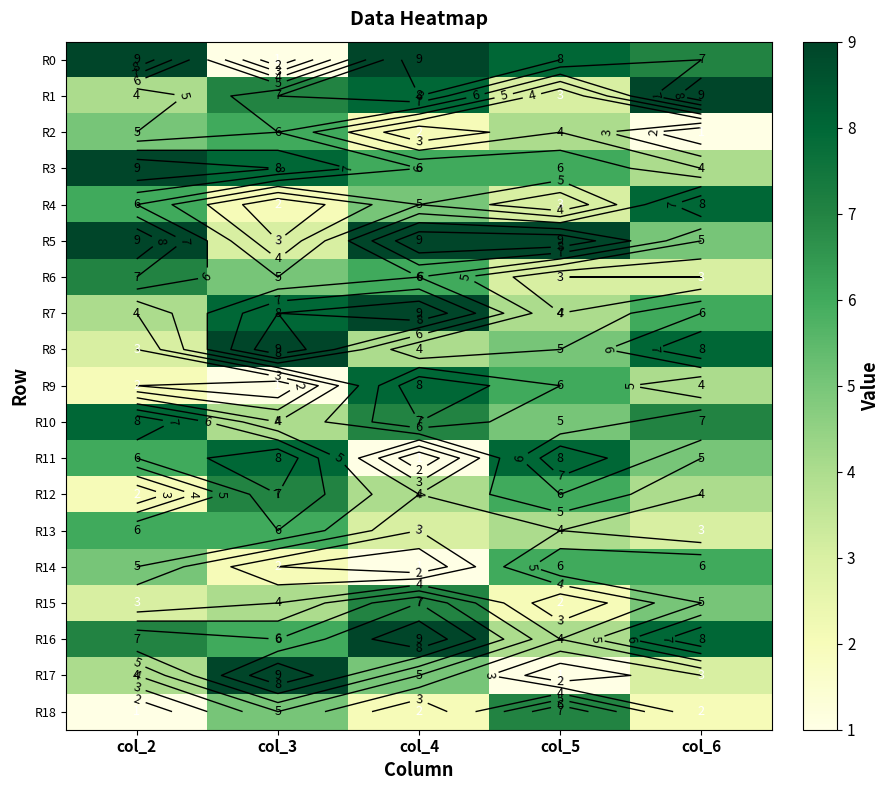

Where does the R15 series first go above 4?

col_4